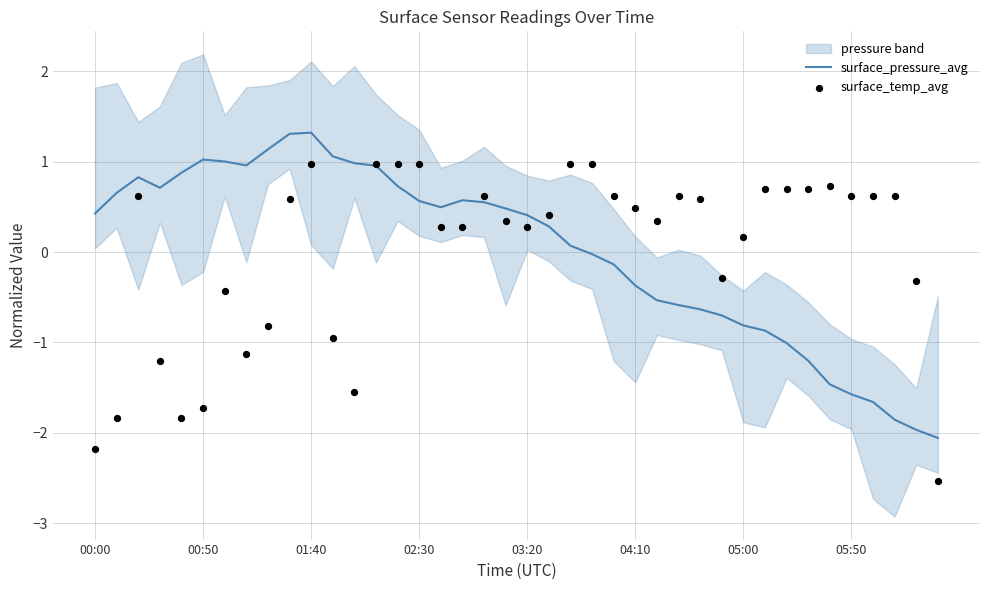

Which series reaches the maximum Y coordinate?

surface_pressure_avg